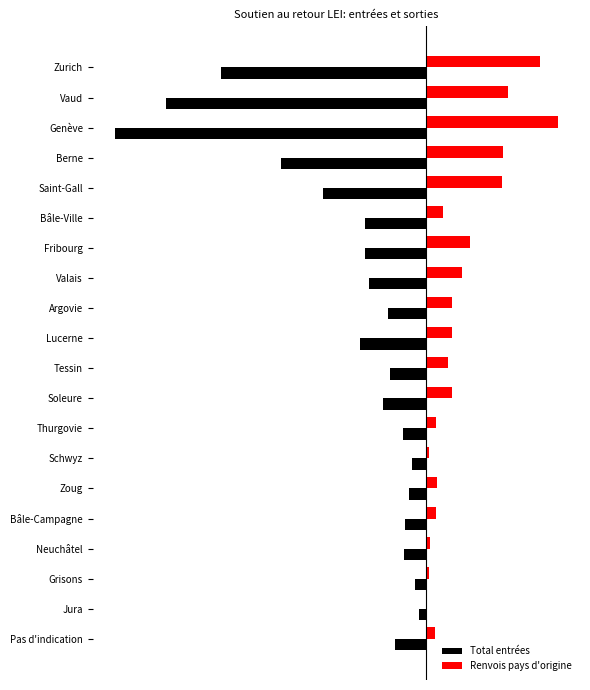

What is the average value of the Total entrées series?

-110